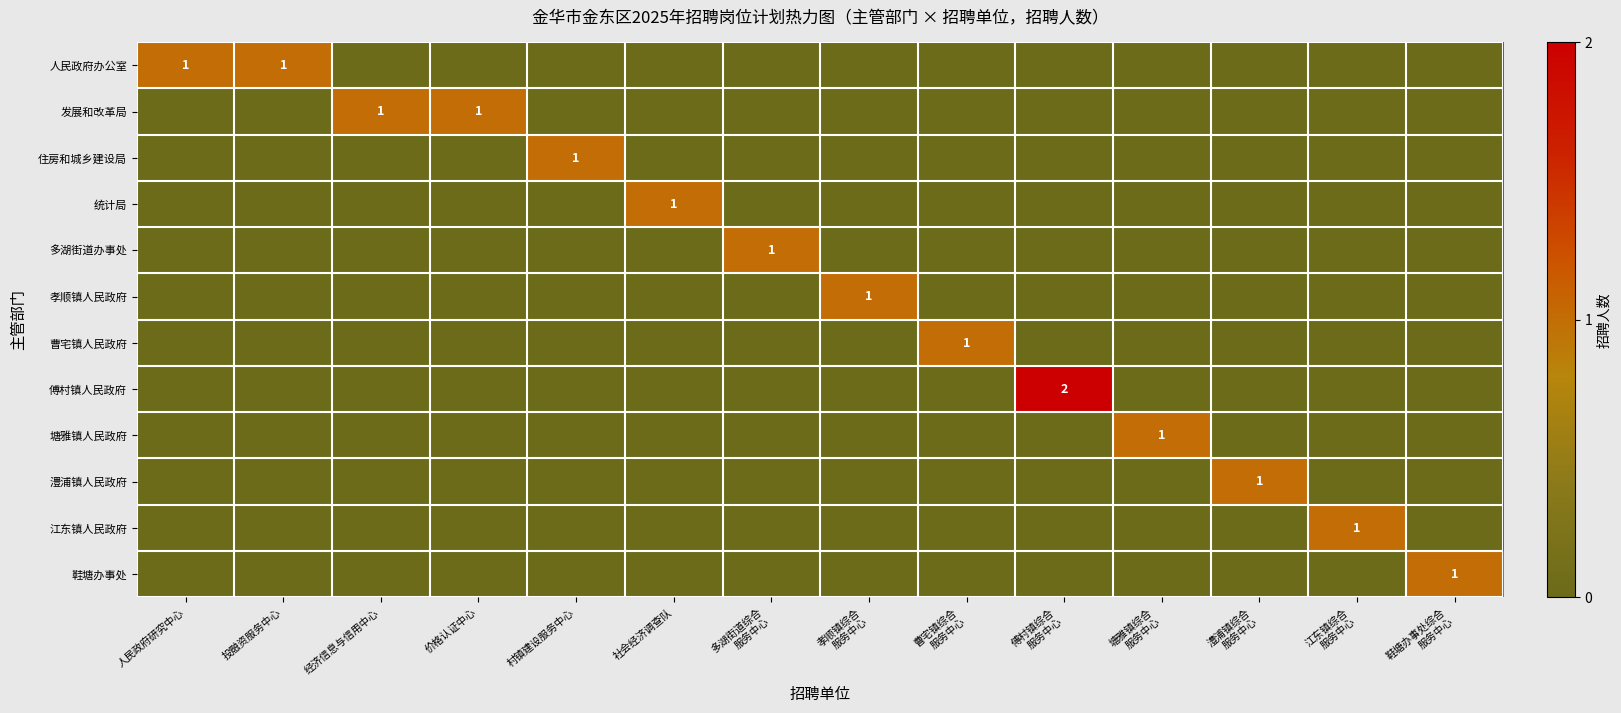

Which series has the largest range (max minus min)?

傅村镇人民政府